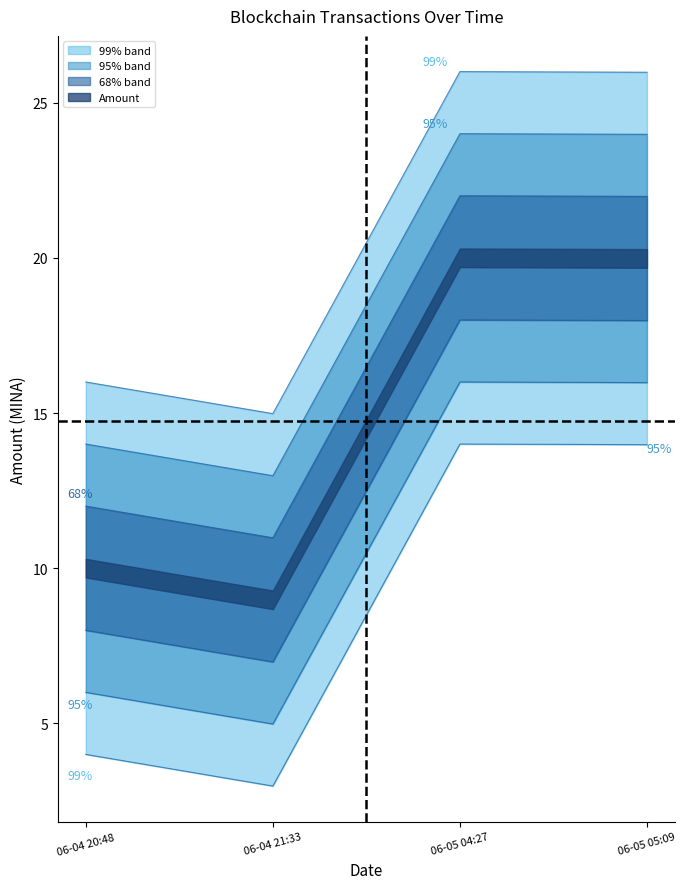

What is the greatest value displayed?

26.0